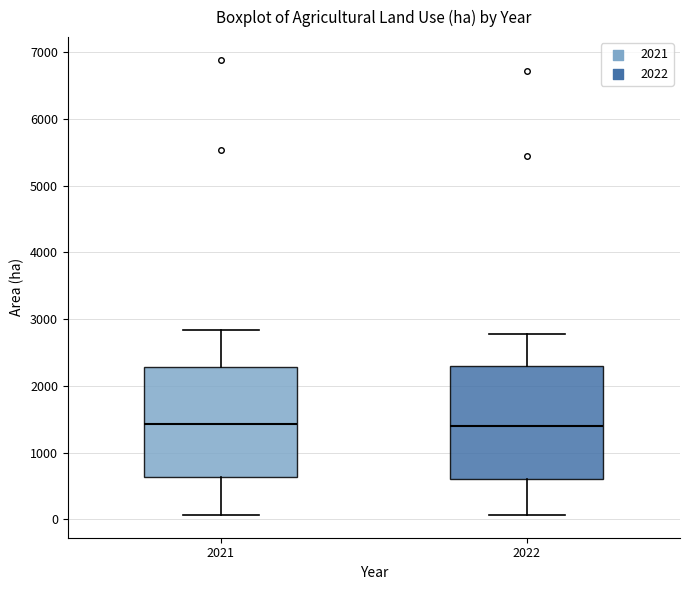

Reading left to right, read every box against the y-axis: the position of its median line, the range the box covers, and the ends of its whiskers. The values are not printed on the chart, so give them approximately, as read against the axis.

2021: median 1400, box 600 to 2300, whiskers 100 to 2800
2022: median 1400, box 600 to 2300, whiskers 100 to 2800